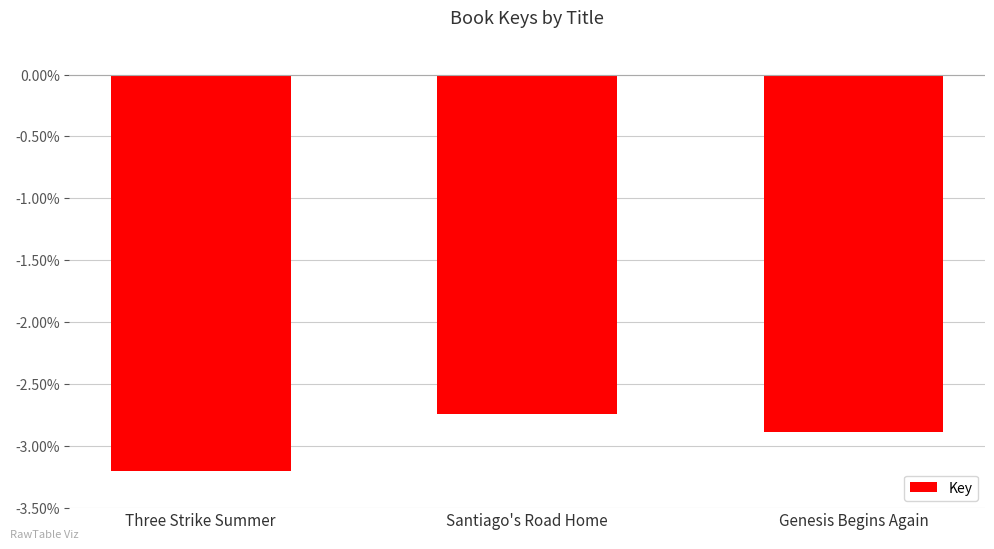

What is the label of the 3rd bar from the right?

Three Strike Summer